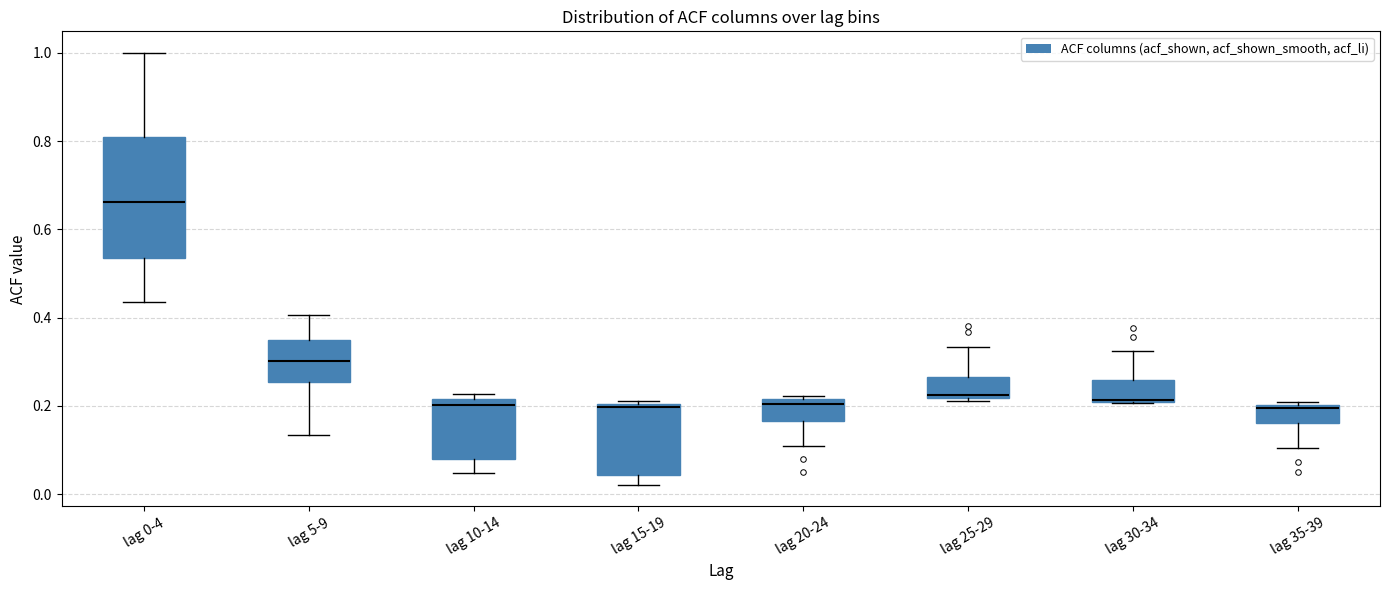

Where does the upper whisker of the box for lag 25-29 end on the y-axis? The values are not printed on the chart, so give them approximately, as read against the axis.

0.34